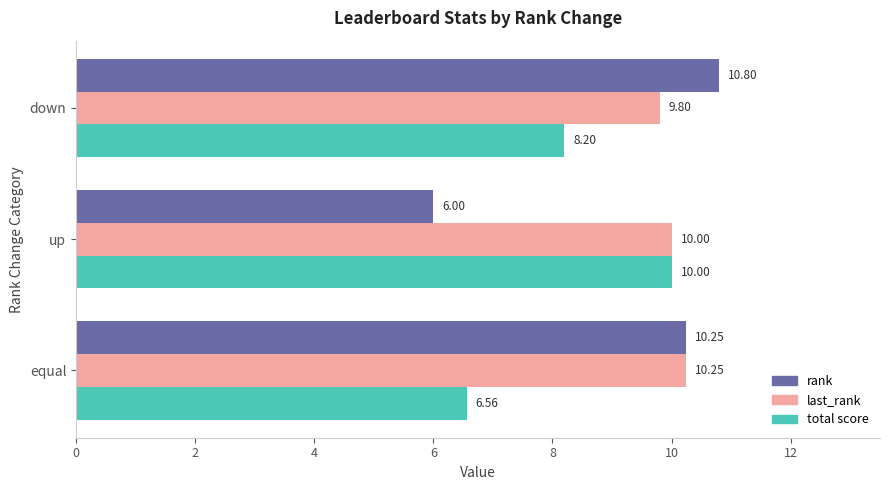

Which series has the largest total across all categories?

last_rank